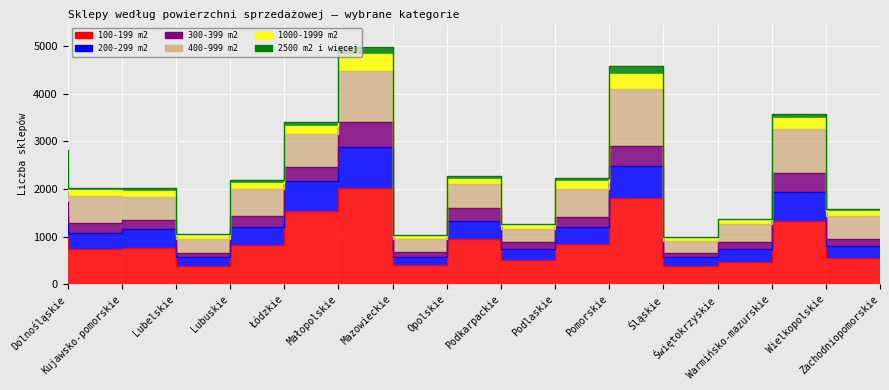

What is the value of the 200-299 m2 point at the 3rd from the left?

1360